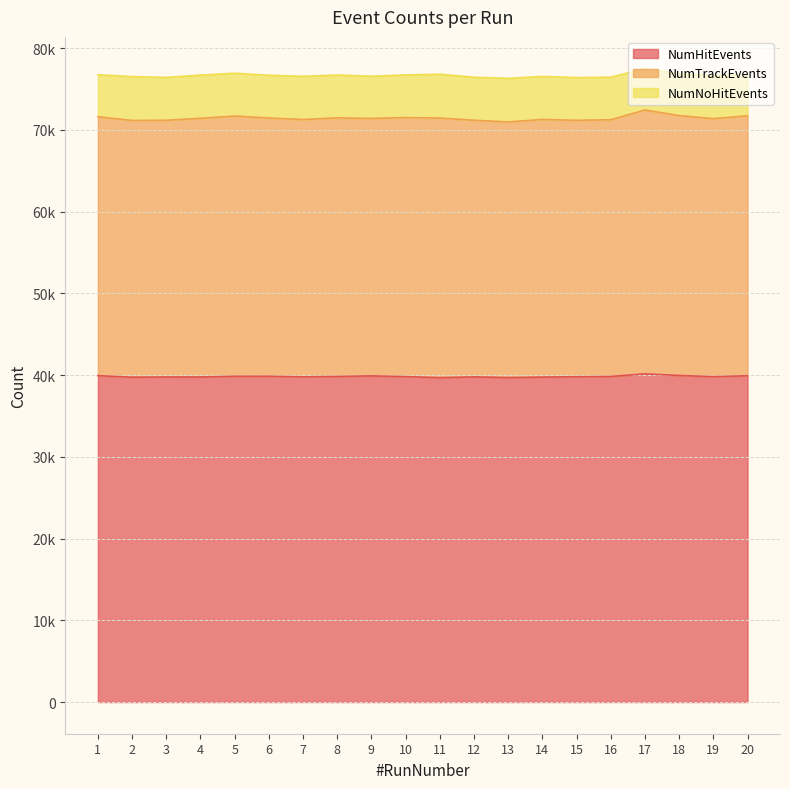

Which series changed the most between 9 and 13?

NumTrackEvents